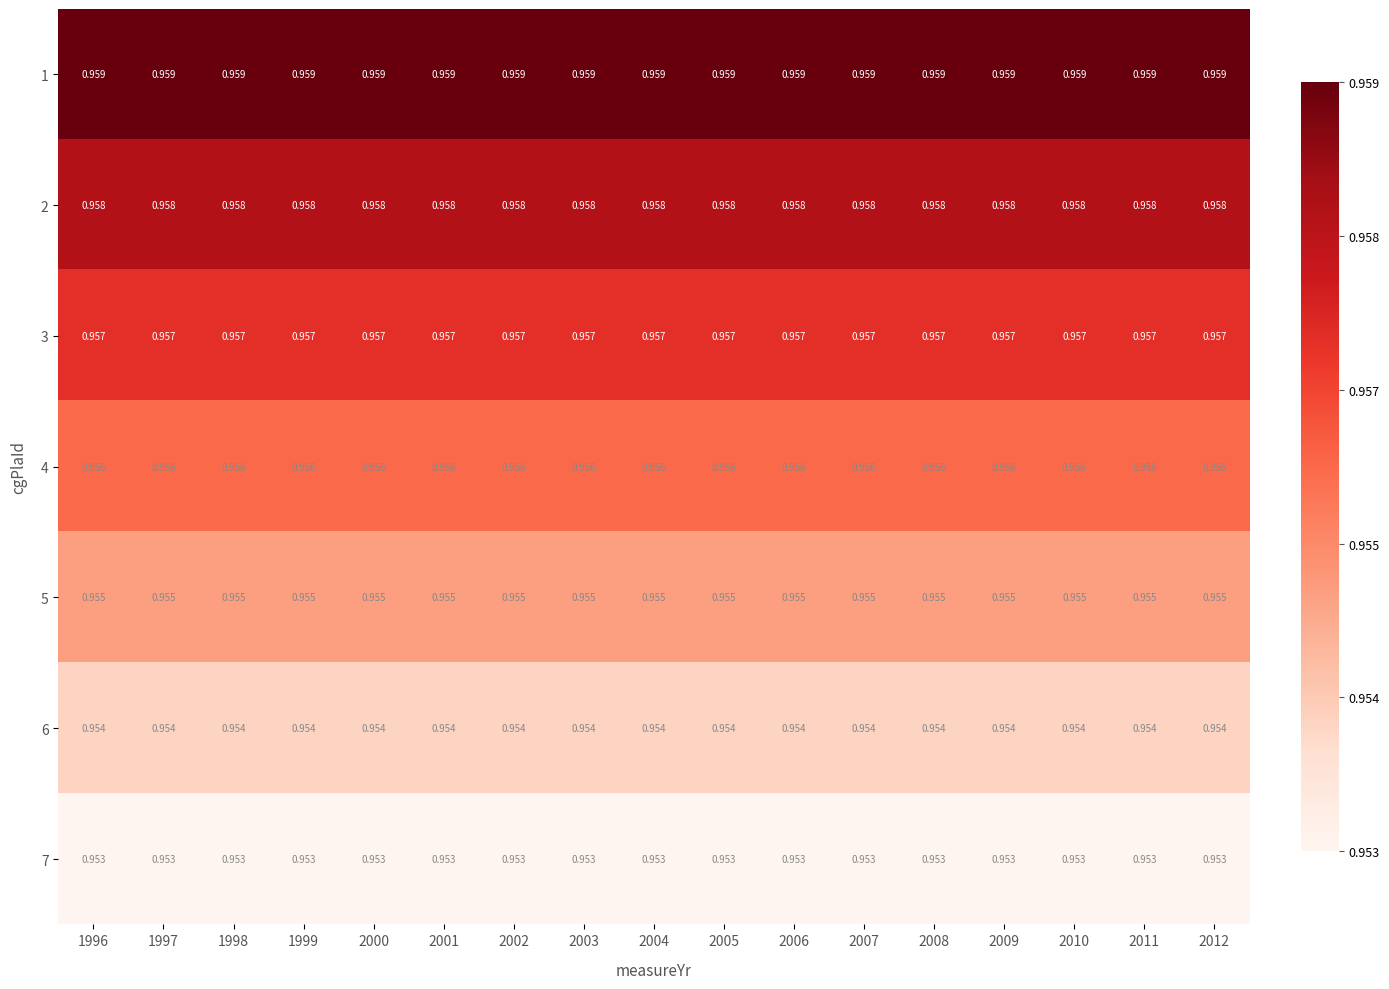

Reading left to right, what are all the values shown in this chart?

1: 1996=1	1997=1	1998=1	1999=1	2000=1	2001=1	2002=1	2003=1	2004=1	2005=1	2006=1	2007=1	2008=1	2009=1	2010=1	2011=1	2012=1
2: 1996=1	1997=1	1998=1	1999=1	2000=1	2001=1	2002=1	2003=1	2004=1	2005=1	2006=1	2007=1	2008=1	2009=1	2010=1	2011=1	2012=1
3: 1996=1	1997=1	1998=1	1999=1	2000=1	2001=1	2002=1	2003=1	2004=1	2005=1	2006=1	2007=1	2008=1	2009=1	2010=1	2011=1	2012=1
4: 1996=1	1997=1	1998=1	1999=1	2000=1	2001=1	2002=1	2003=1	2004=1	2005=1	2006=1	2007=1	2008=1	2009=1	2010=1	2011=1	2012=1
5: 1996=1	1997=1	1998=1	1999=1	2000=1	2001=1	2002=1	2003=1	2004=1	2005=1	2006=1	2007=1	2008=1	2009=1	2010=1	2011=1	2012=1
6: 1996=1	1997=1	1998=1	1999=1	2000=1	2001=1	2002=1	2003=1	2004=1	2005=1	2006=1	2007=1	2008=1	2009=1	2010=1	2011=1	2012=1
7: 1996=1	1997=1	1998=1	1999=1	2000=1	2001=1	2002=1	2003=1	2004=1	2005=1	2006=1	2007=1	2008=1	2009=1	2010=1	2011=1	2012=1